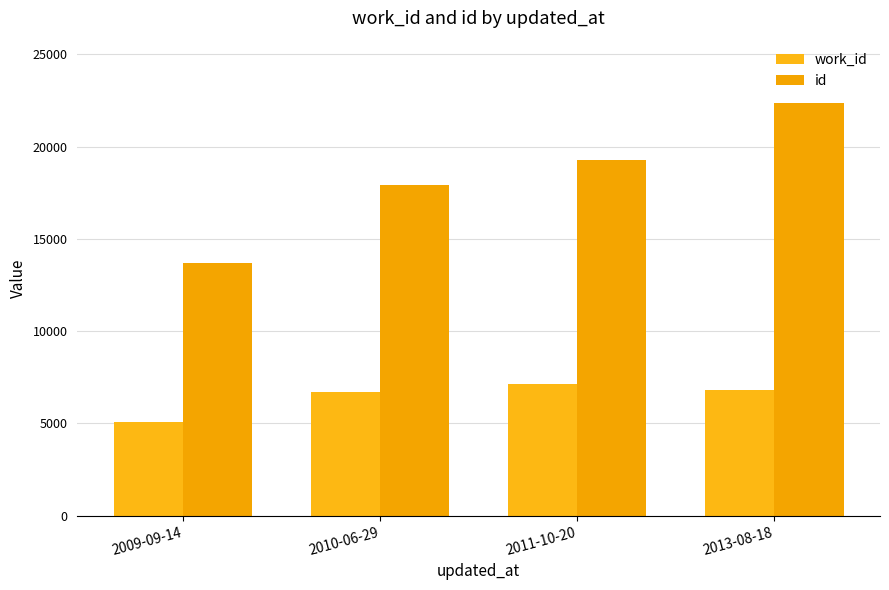

List the series in order of their overall mean, lowest first.

work_id, id